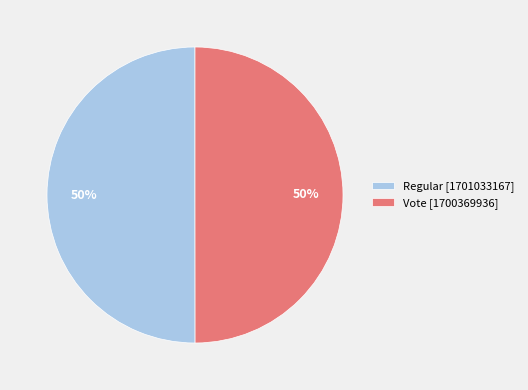

Count the number of slices in the pie.

2